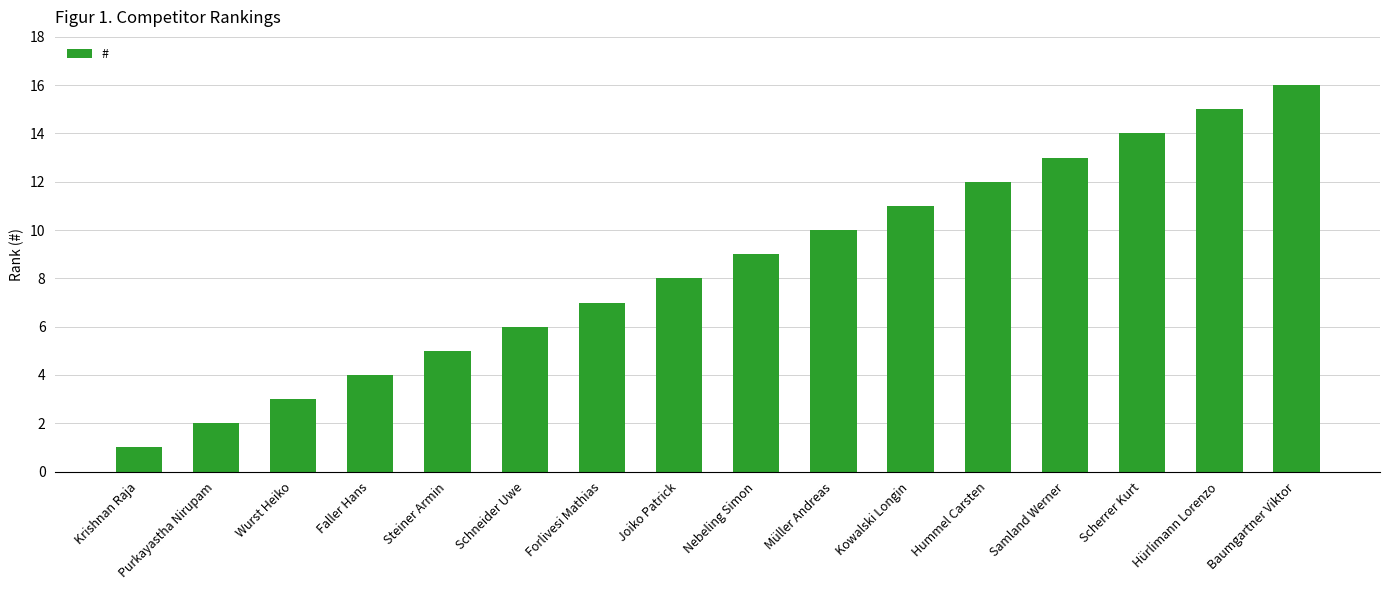

How many bars are there in total?

16